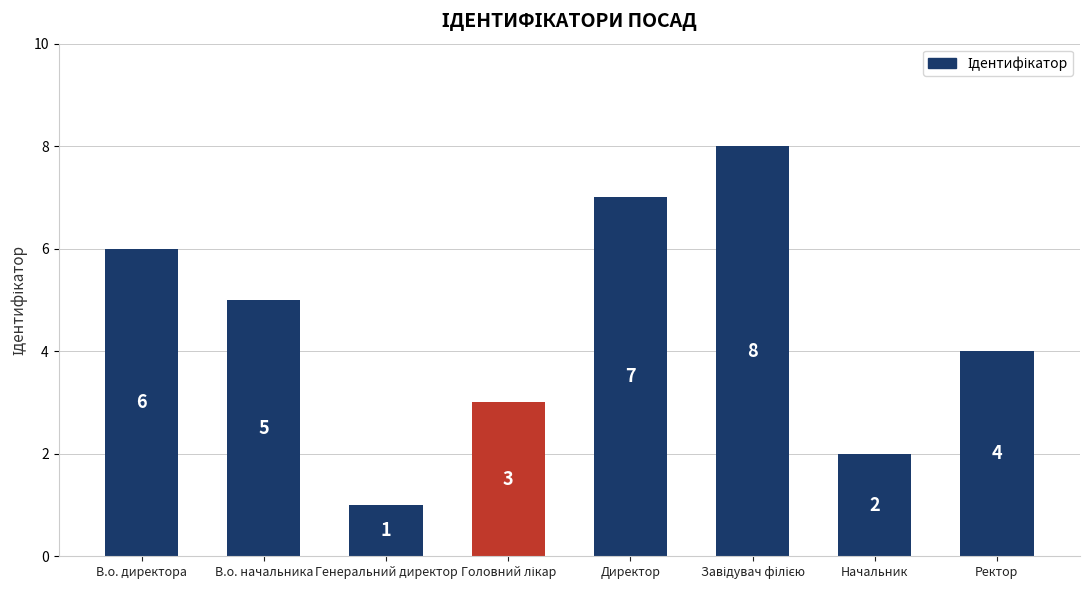

At which label is the value closest to 4?

Ректор